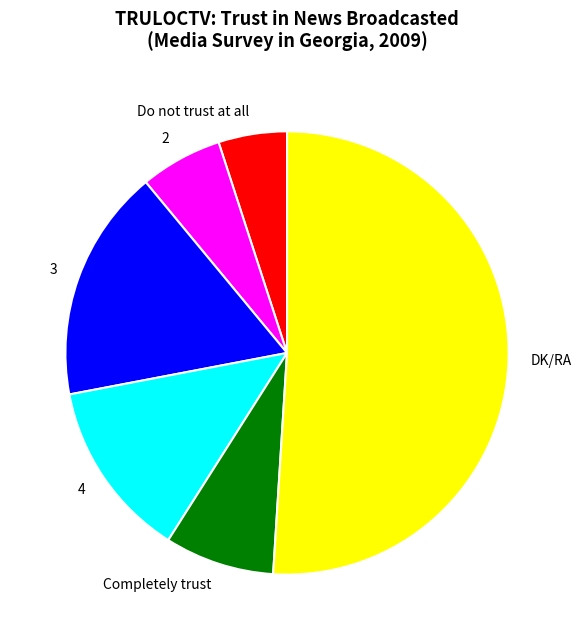

What is the ratio of the value at 4 to the value at 3?

0.8